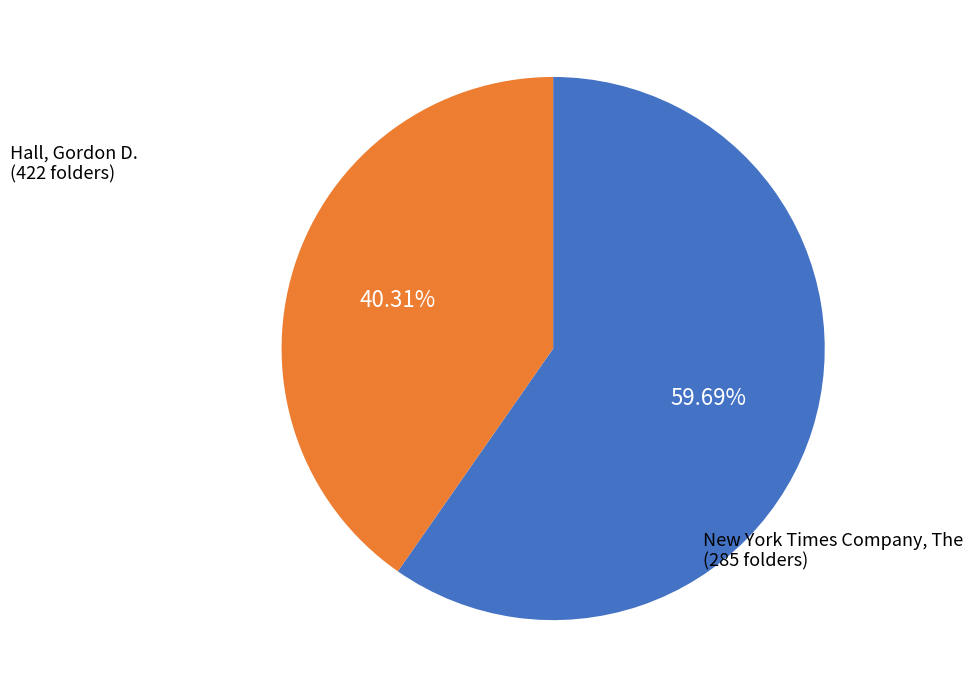

How many segments does this pie chart have?

2